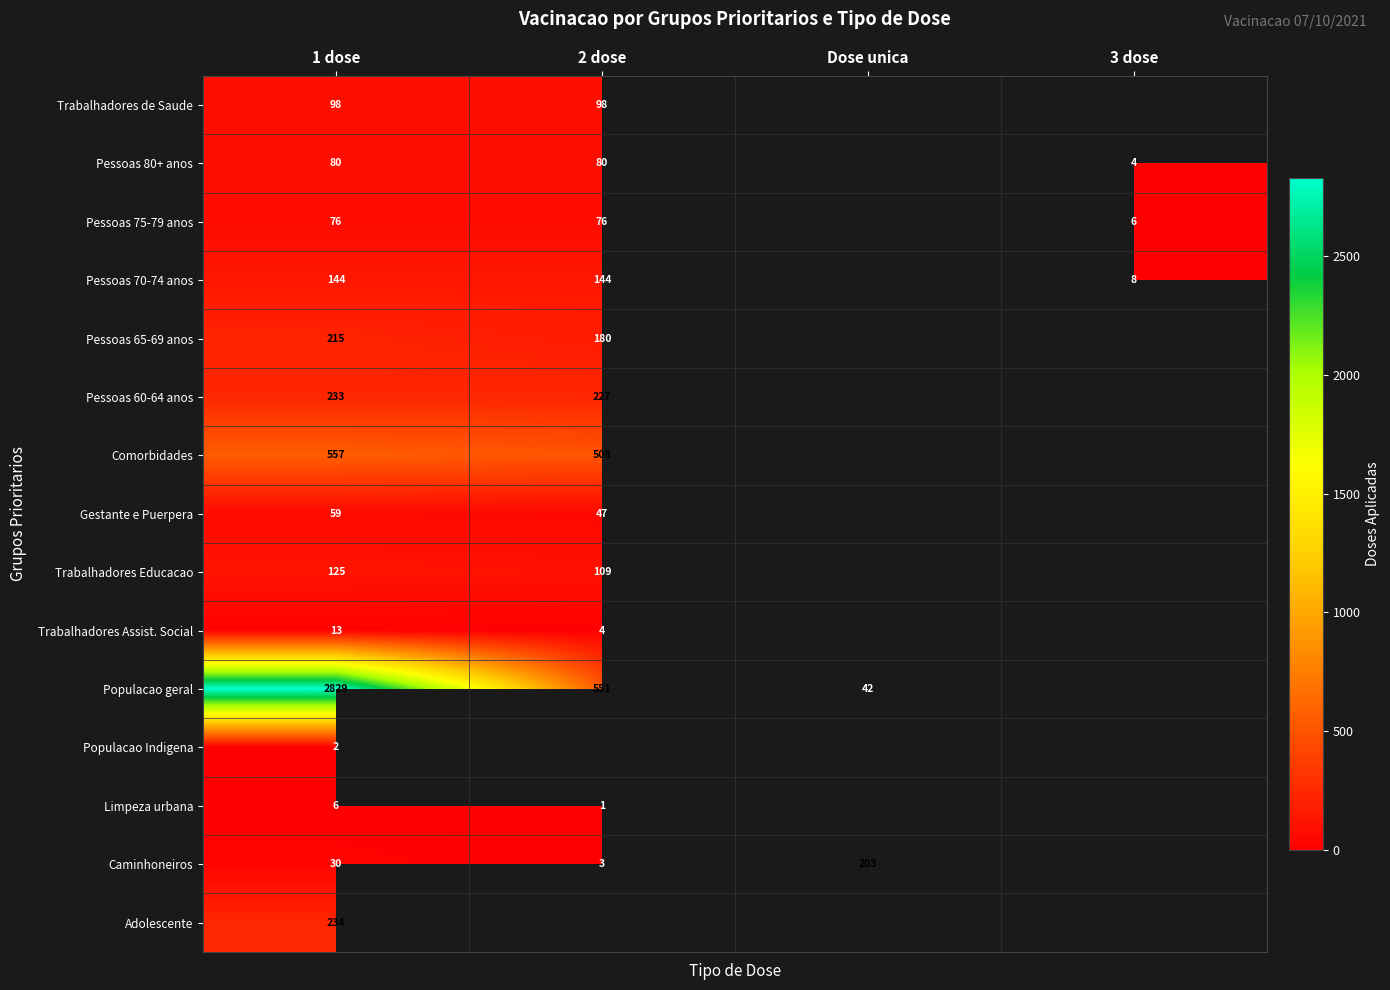

What is the greatest value displayed?

2829.0